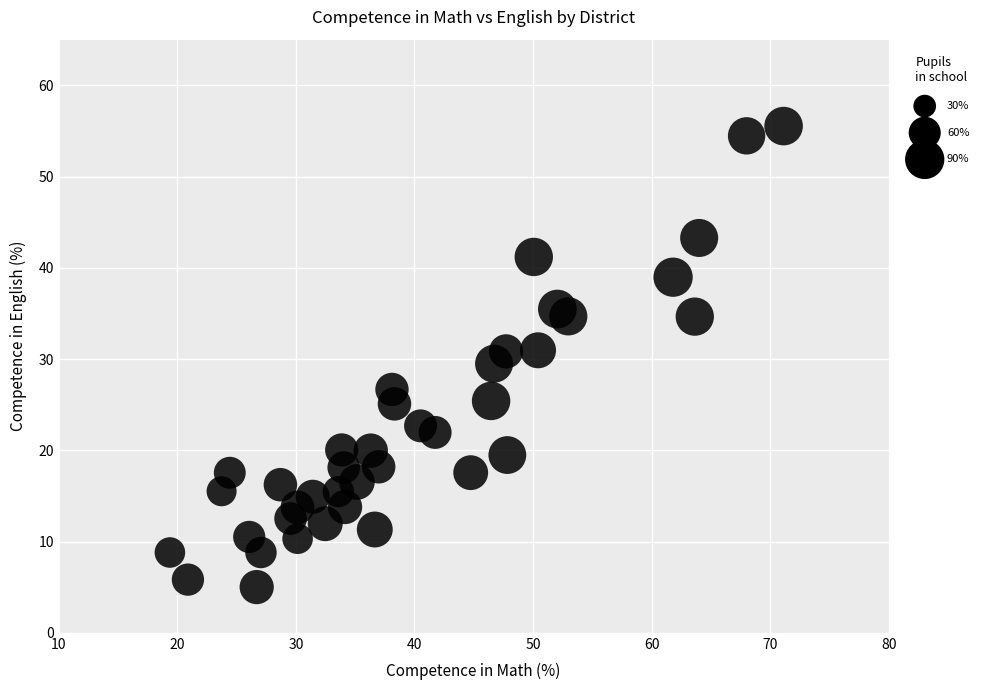

What is the range of Y values (max minus min)?

50.5